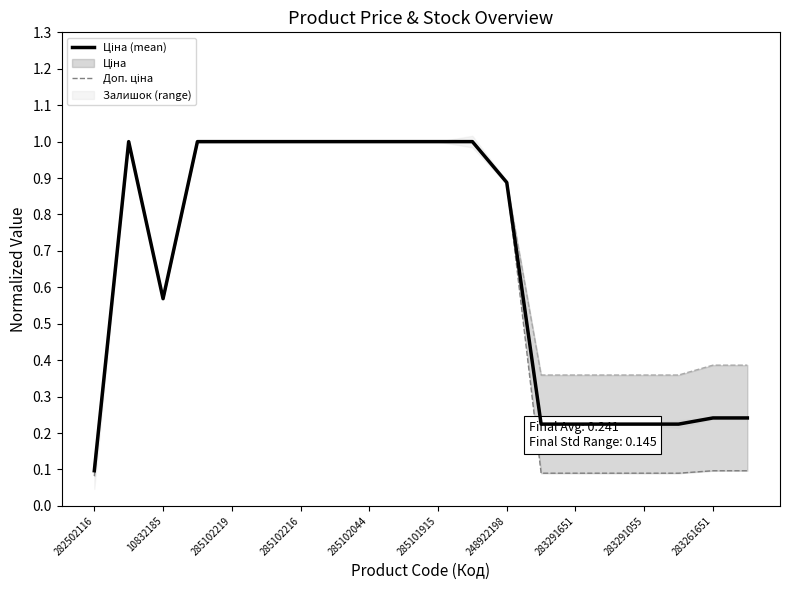

Rank the series by their maximum value, from highest to lowest.

Ціна (mean), Доп. ціна